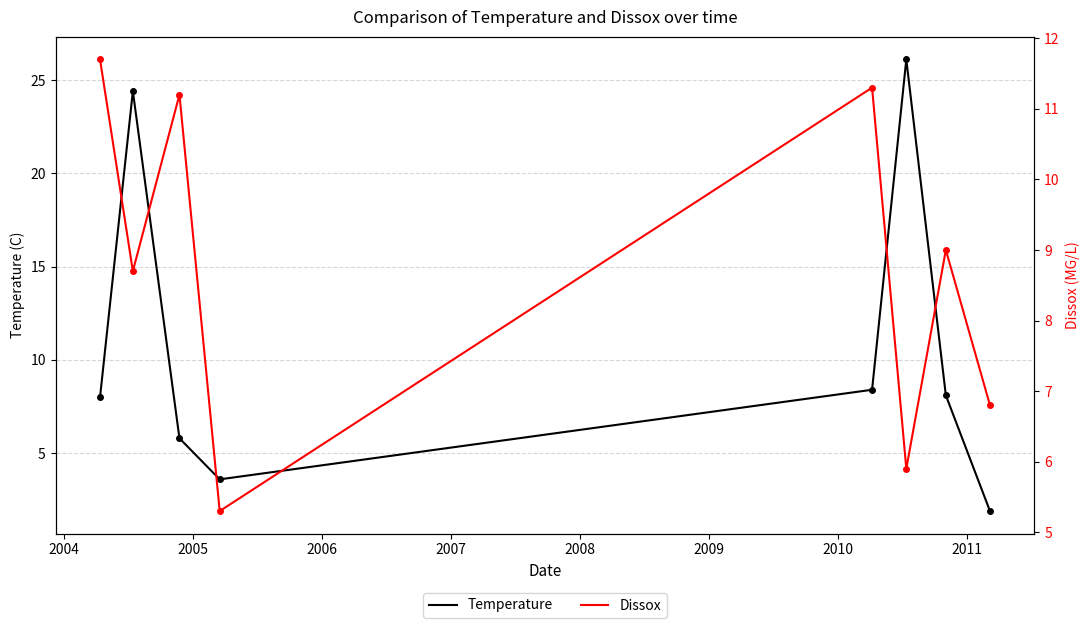

How many interior local valleys does the Temperature series have?

1